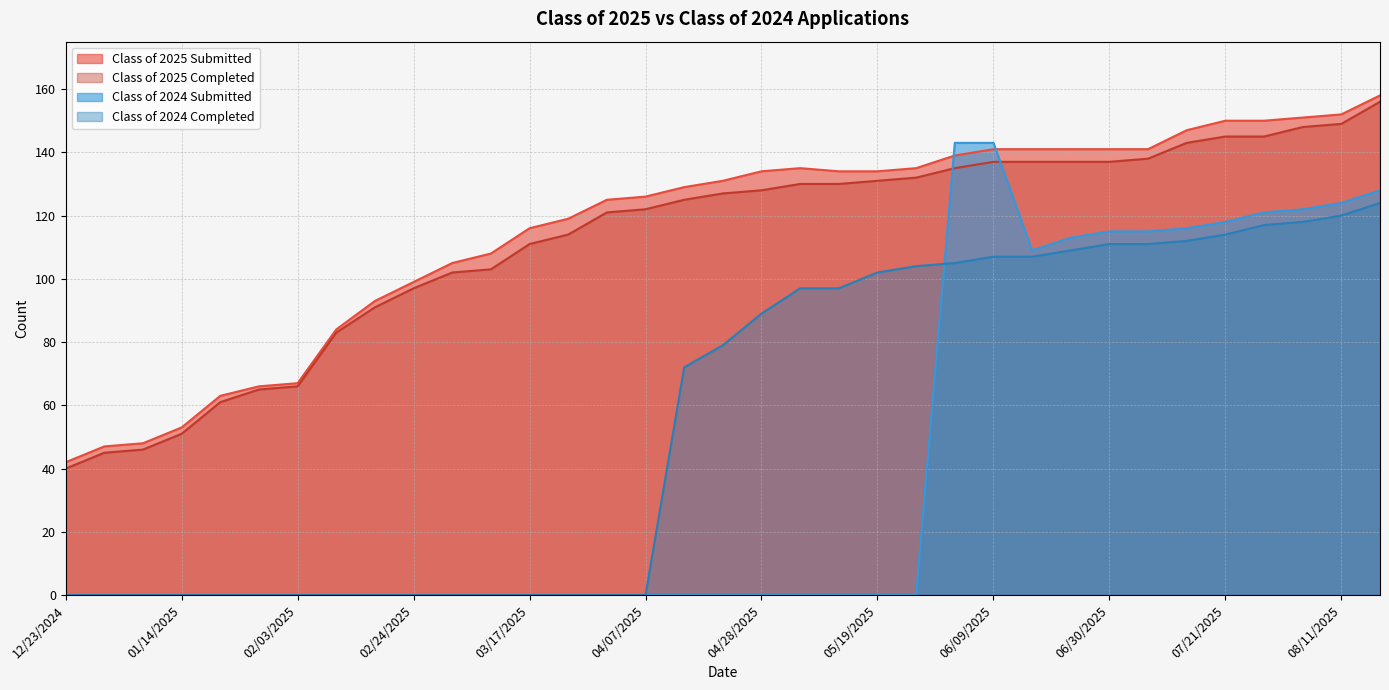

What position from the right is 08/04/2025?

3